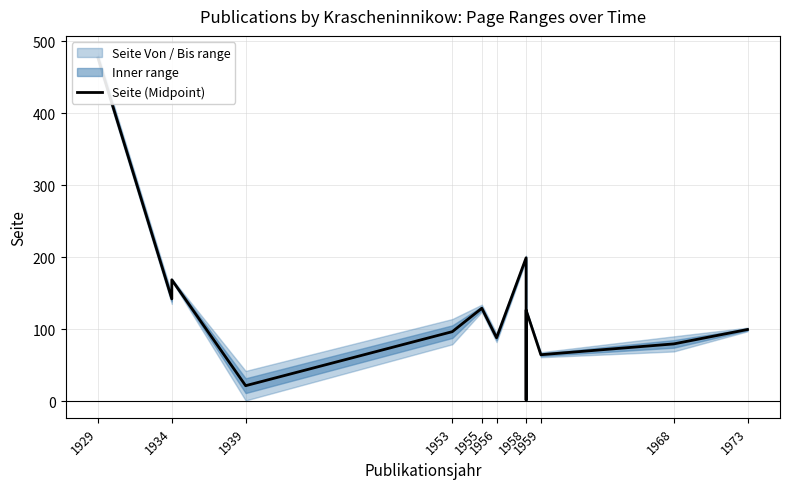

What is the difference between the maximum and second lowest values?

455.0